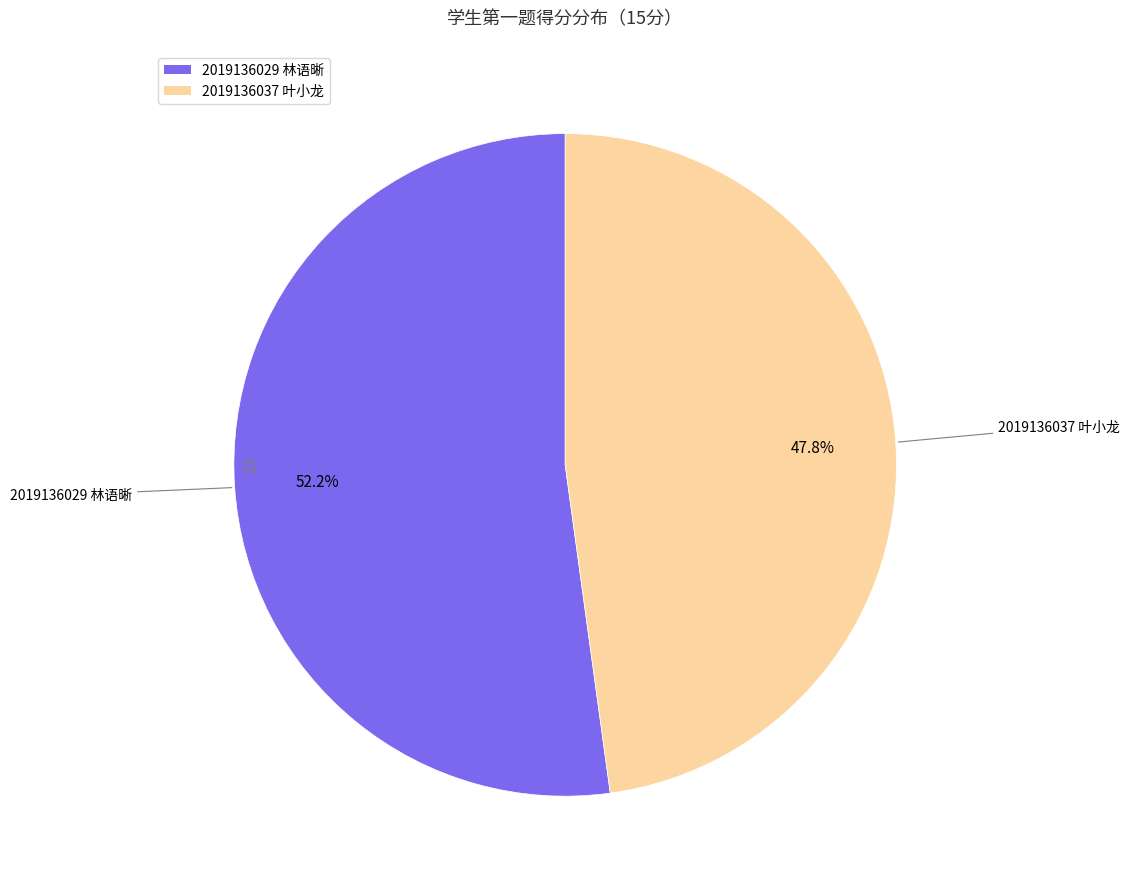

What is the smallest slice in the pie chart?

2019136037 叶小龙